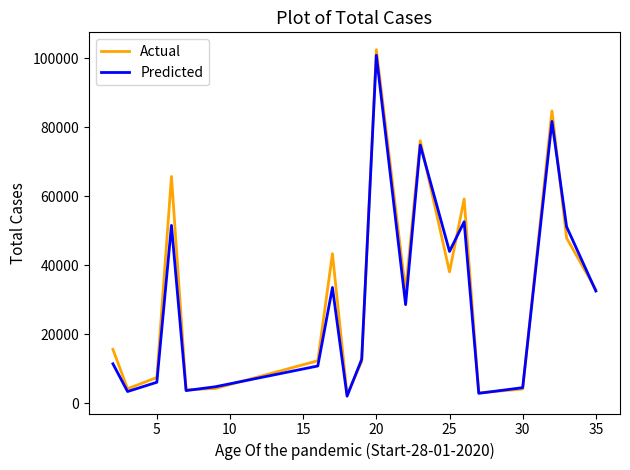

Which series has the largest range (max minus min)?

Actual